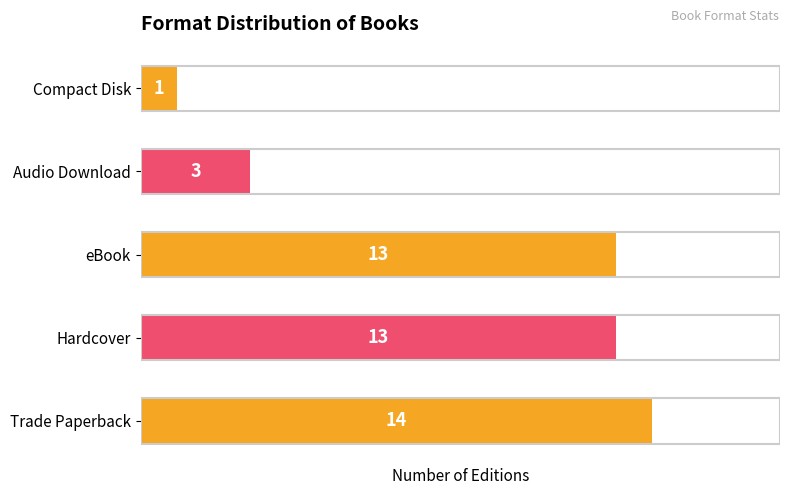

Does the chart contain any negative values?

No